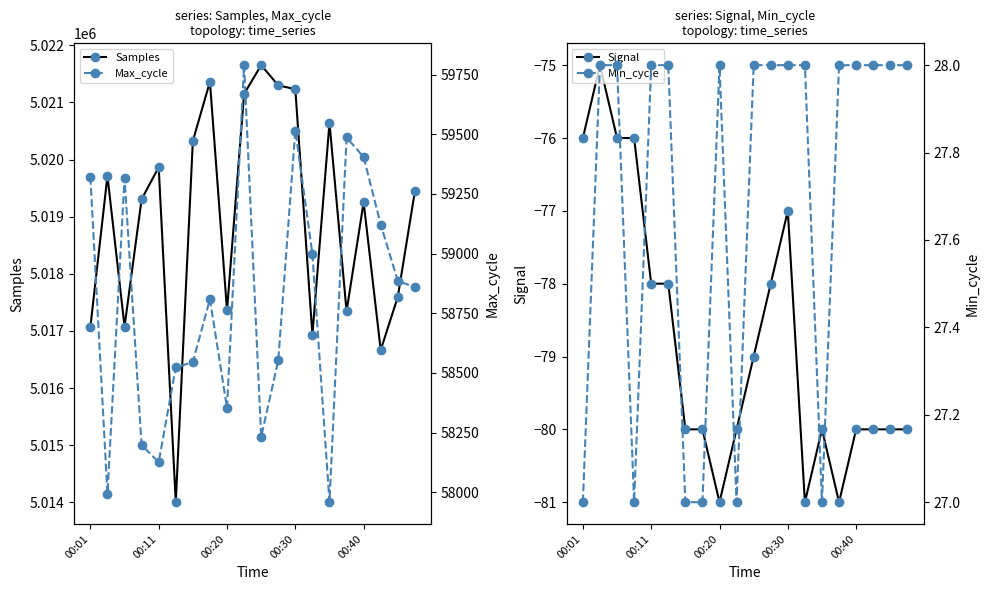

True or false: Max_cycle and Signal intersect in this chart.

False